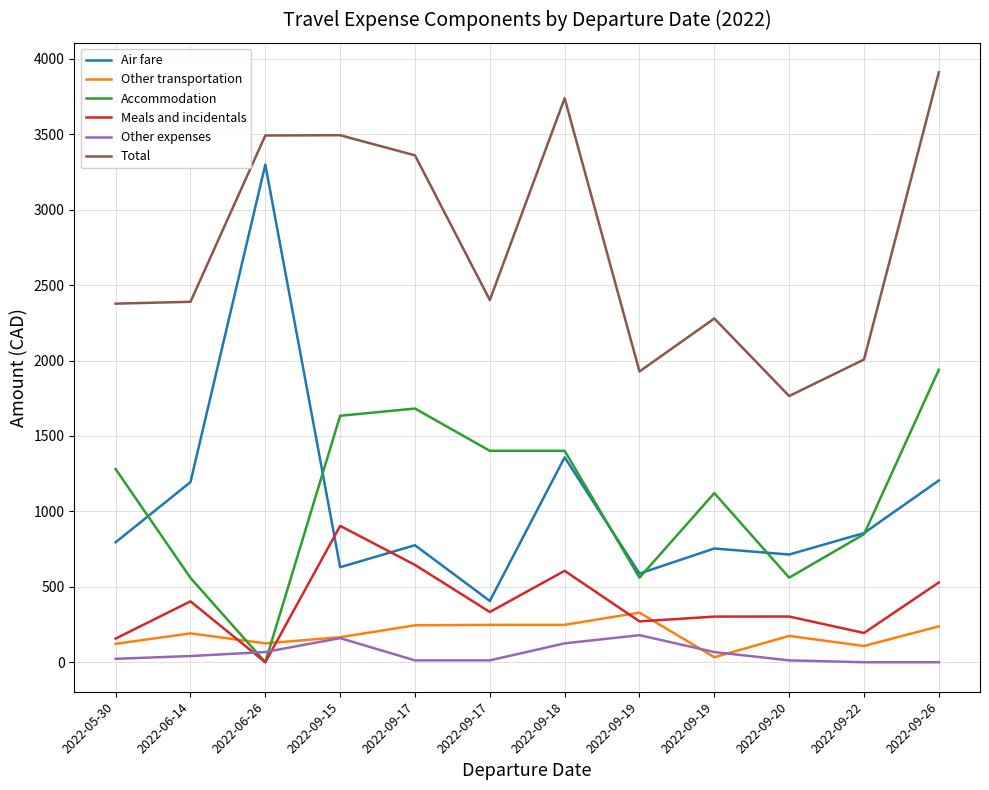

How many positive values does the Meals and incidentals series have?

11